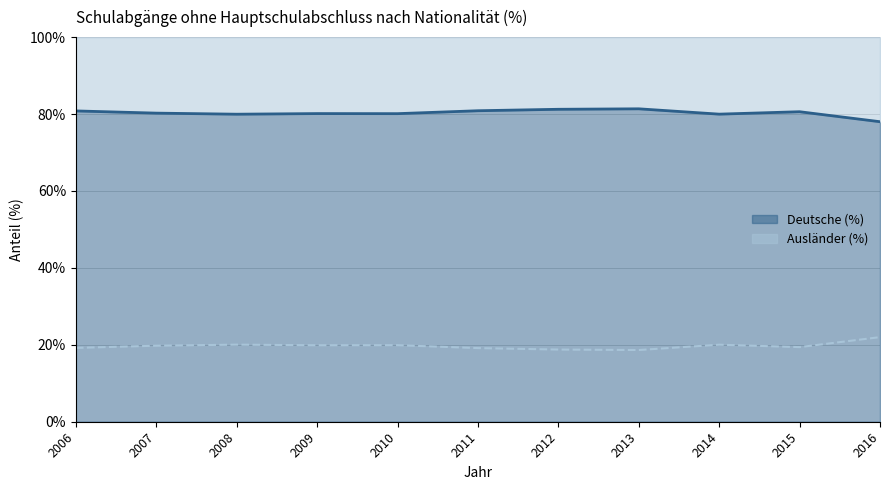

True or false: Deutsche (%) and Ausländer (%) intersect in this chart.

False